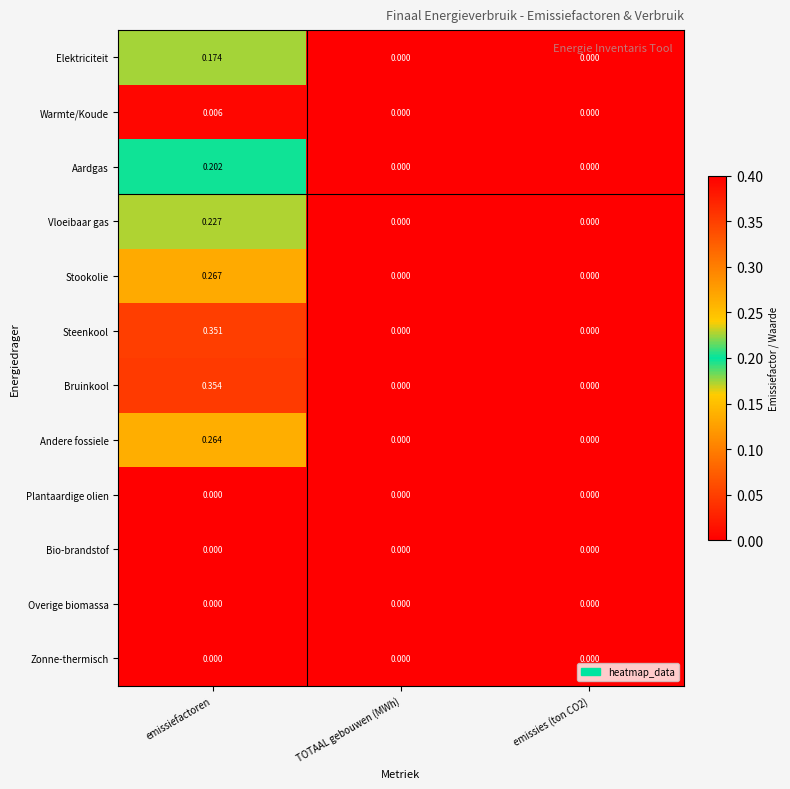

Which series changed the most between emissiefactoren and emissies (ton CO2)?

Bruinkool